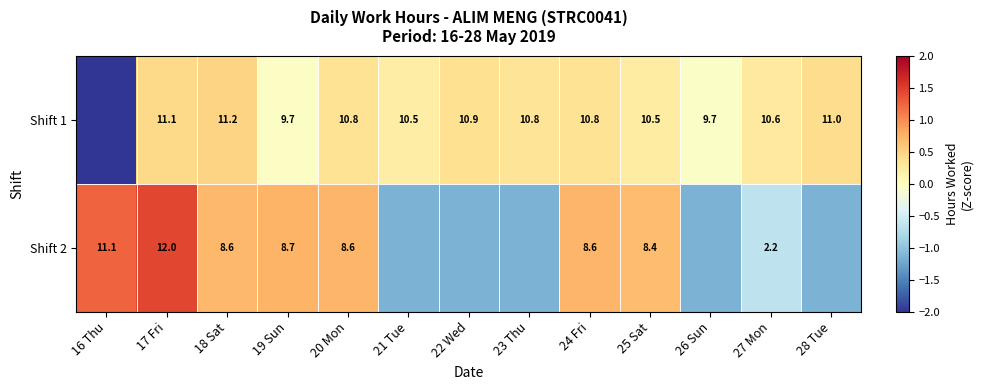

At which category does the chart reach its peak across all series?

17 Fri